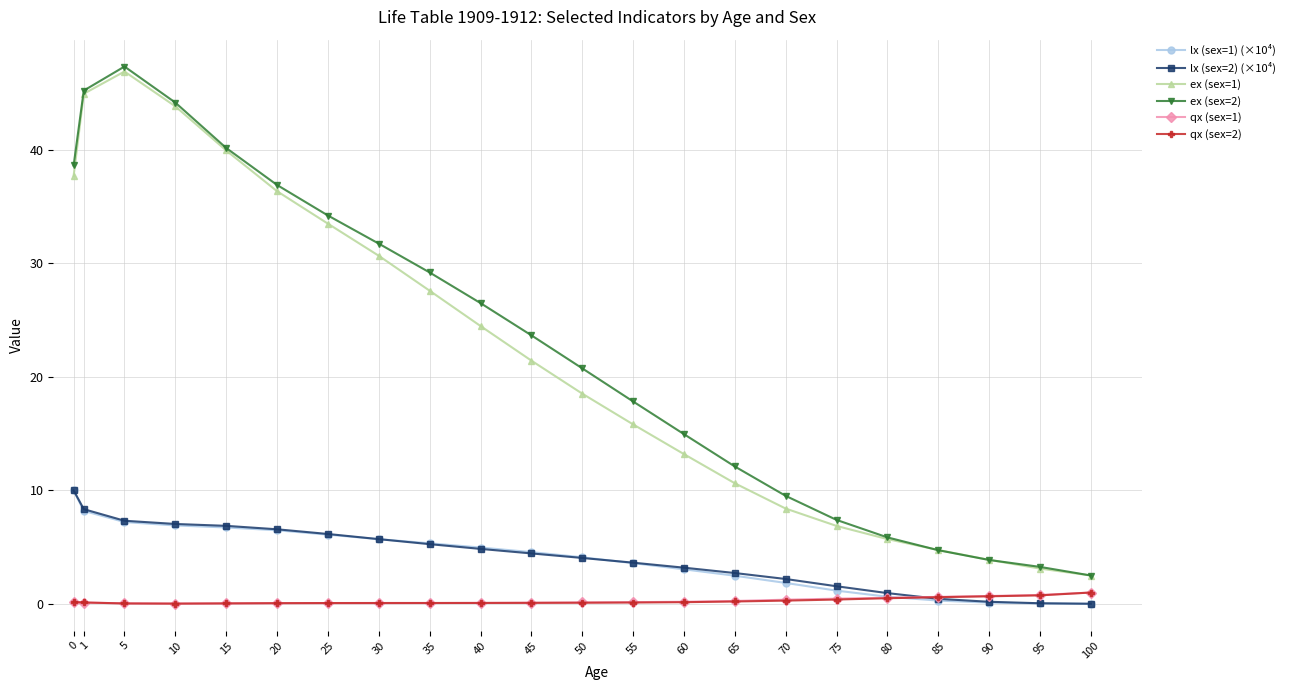

What is the spread (max minus min) of values at 15?

40.1